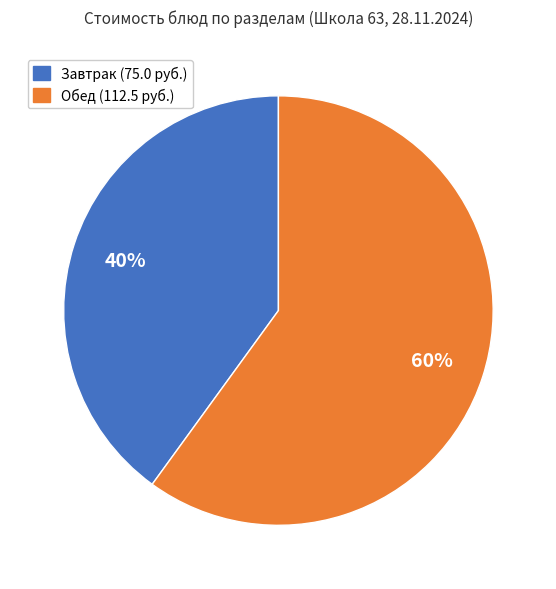

To the nearest percent, what is the difference between the largest and smallest slice percentages?

20%